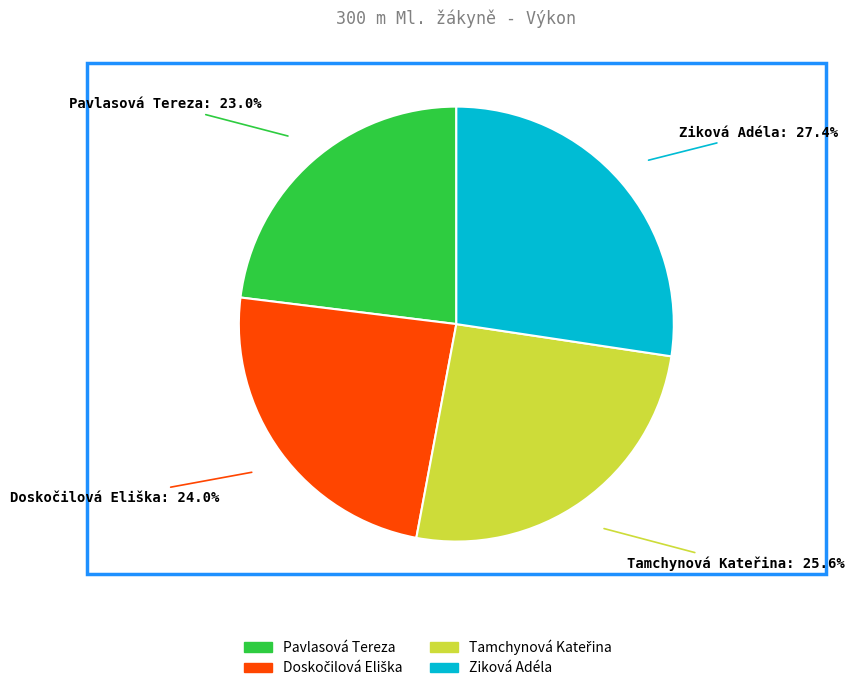

Do Pavlasová Tereza and Ziková Adéla together represent more than half of the pie?

Yes